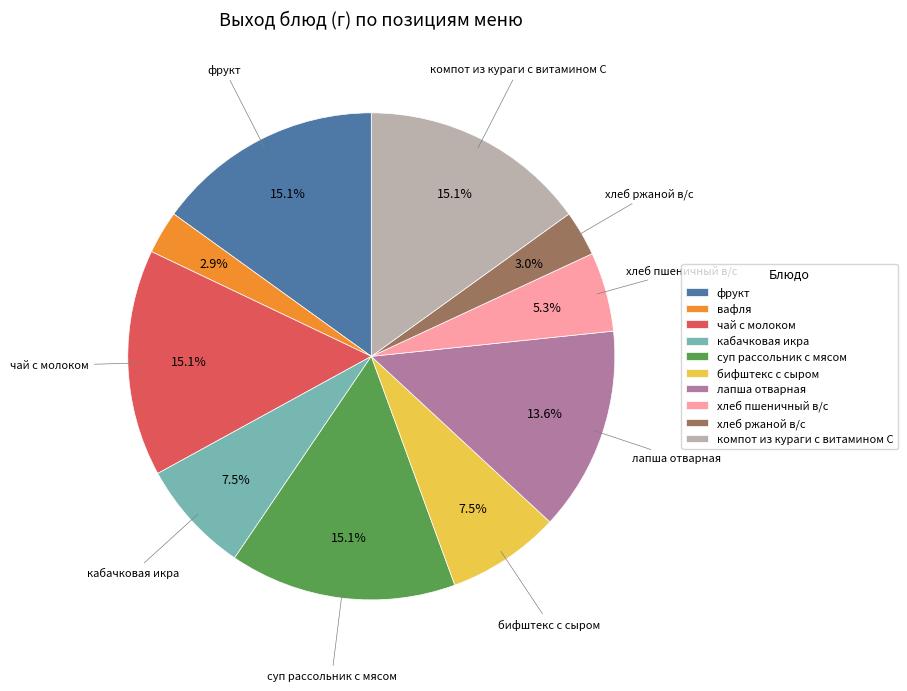

Does any single category account for the majority?

No